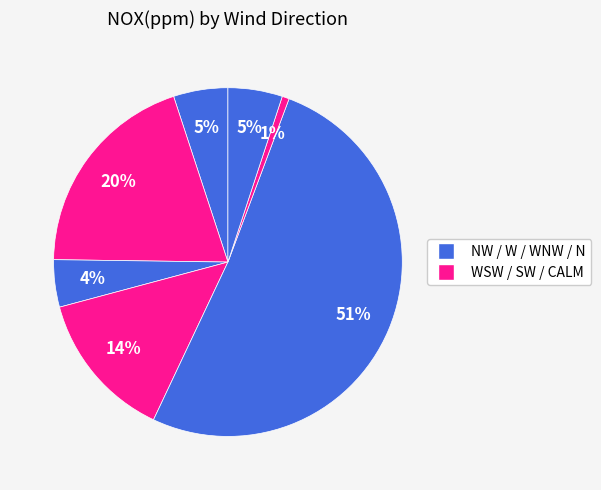

How many segments does this pie chart have?

7